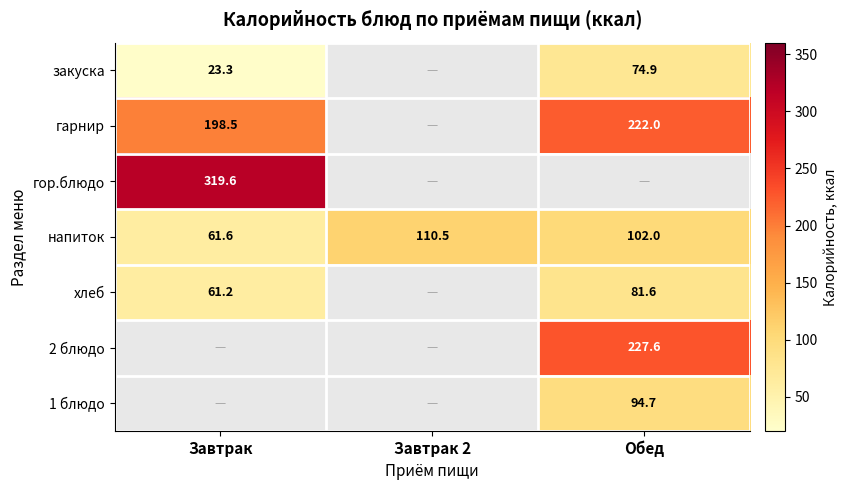

What is the minimum value for напиток?

61.6